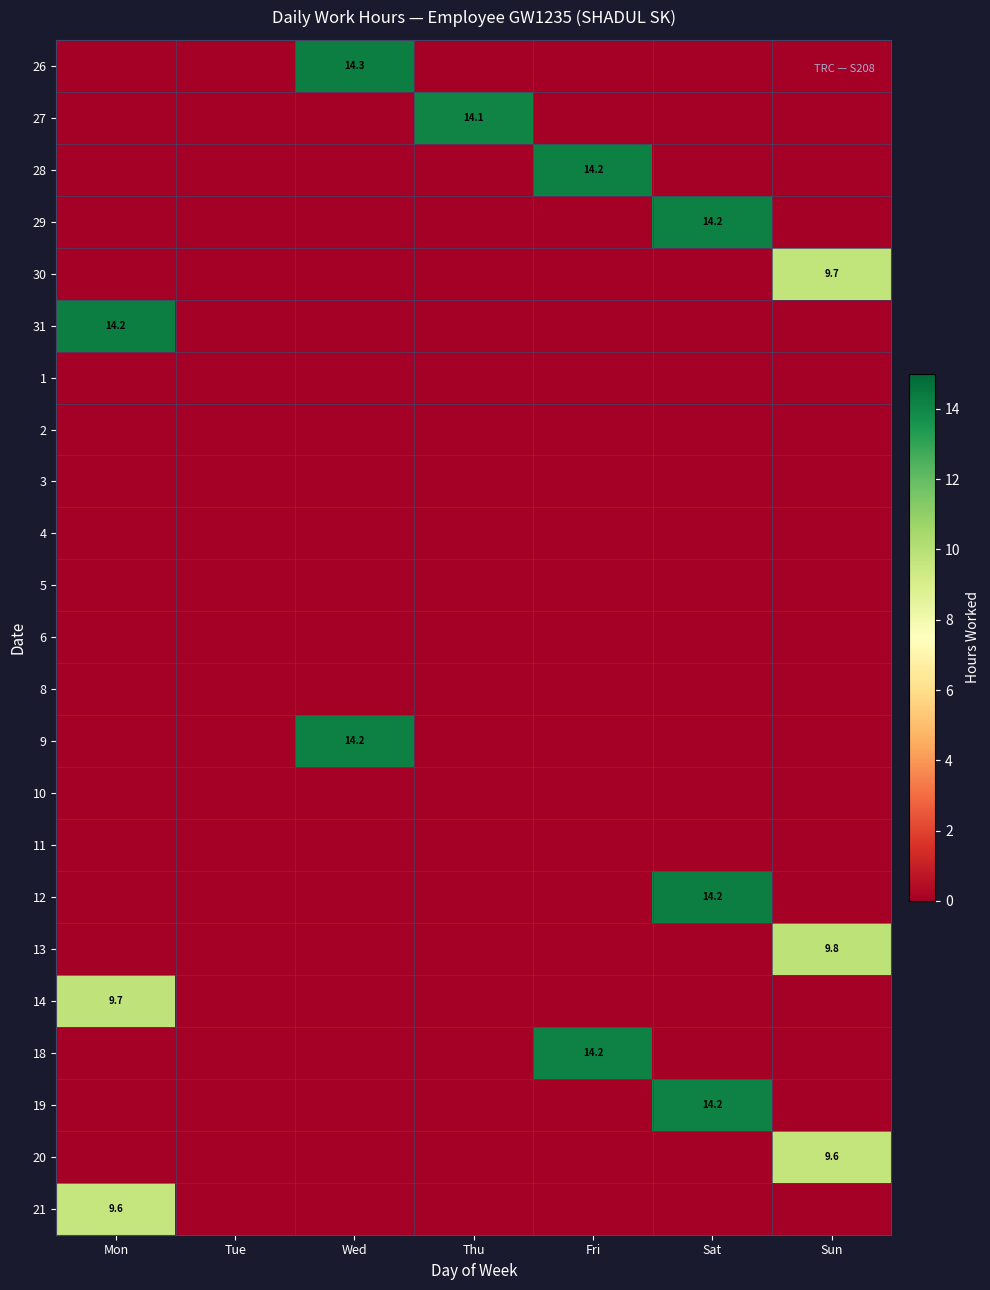

At Mon, list the series in order from smallest to largest.

26, 27, 28, 29, 30, 1, 2, 3, 4, 5, 6, 8, 9, 10, 11, 12, 13, 18, 19, 20, 21, 14, 31